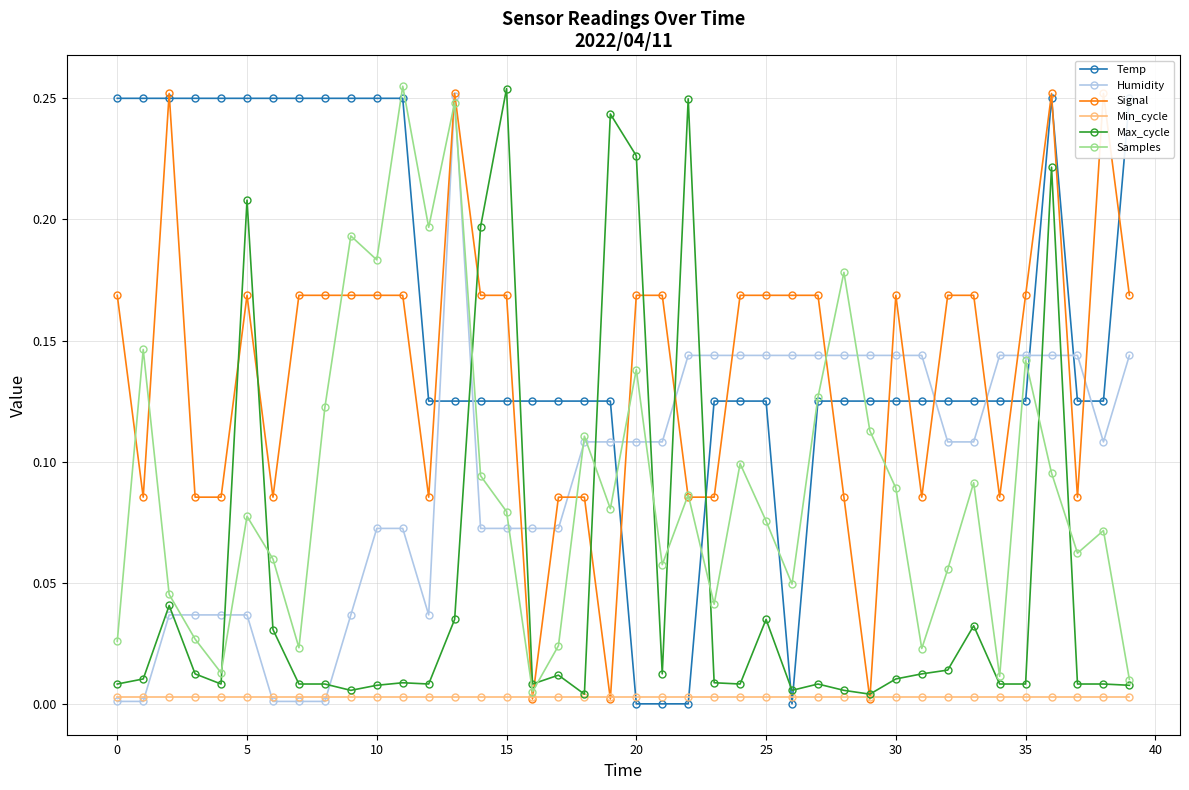

What is the total value across all series at 14?

0.7